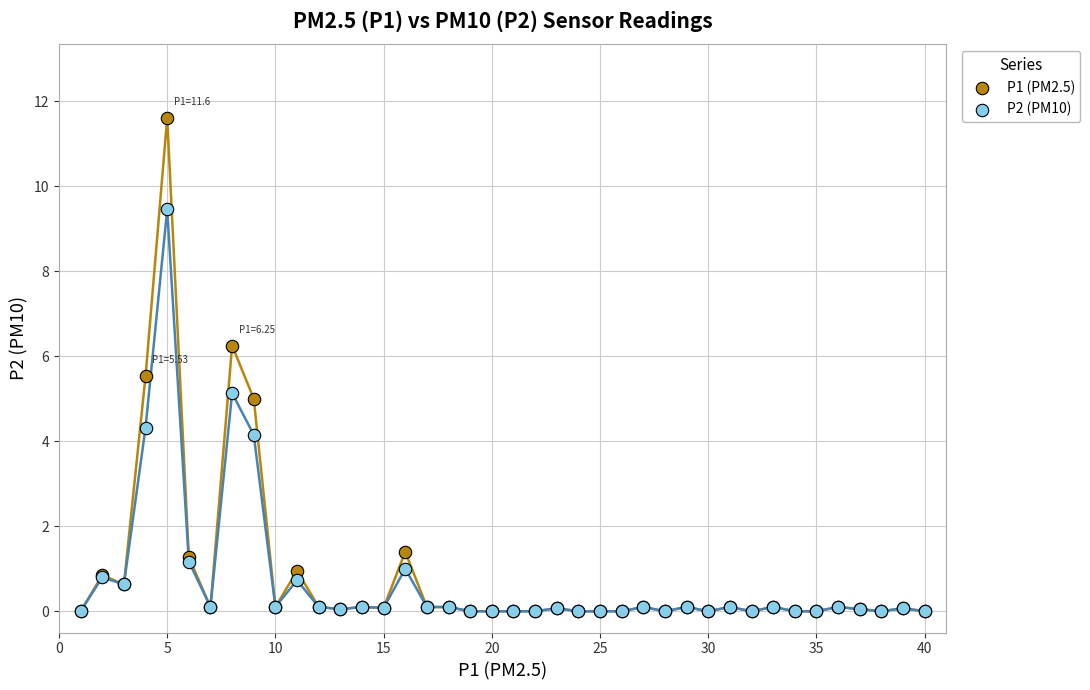

Which series reaches the maximum Y coordinate?

P1 (PM2.5)